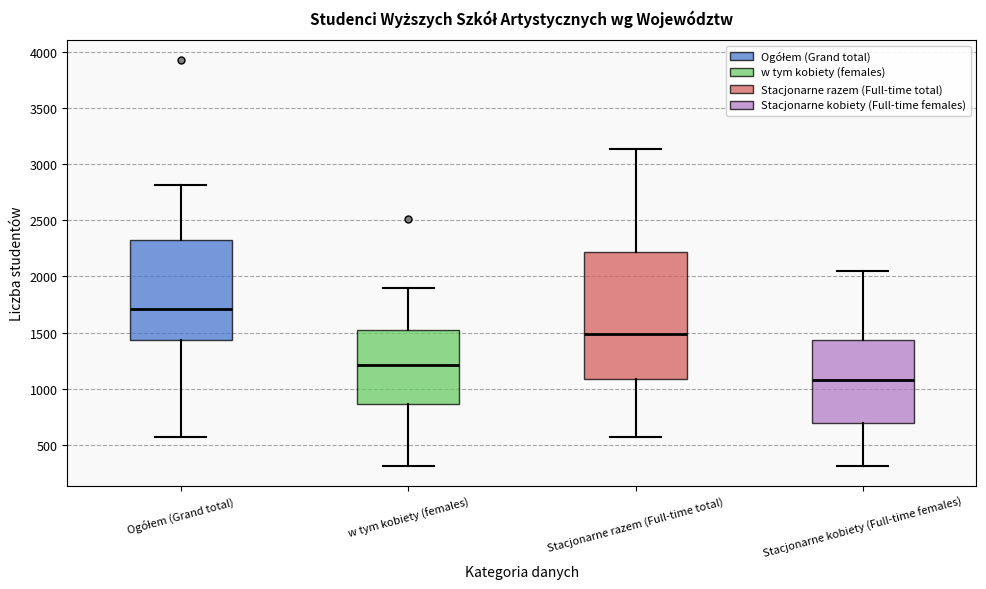

Which box is the tallest, from its lower edge to its upper edge?

Stacjonarne razem (Full-time total)